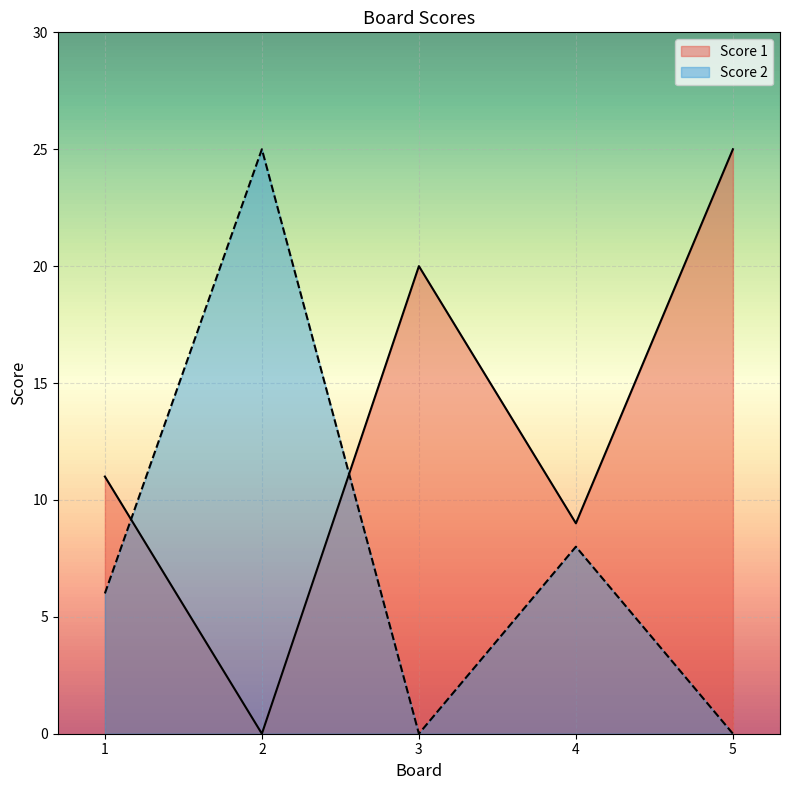

How many lines are shown in the chart?

2